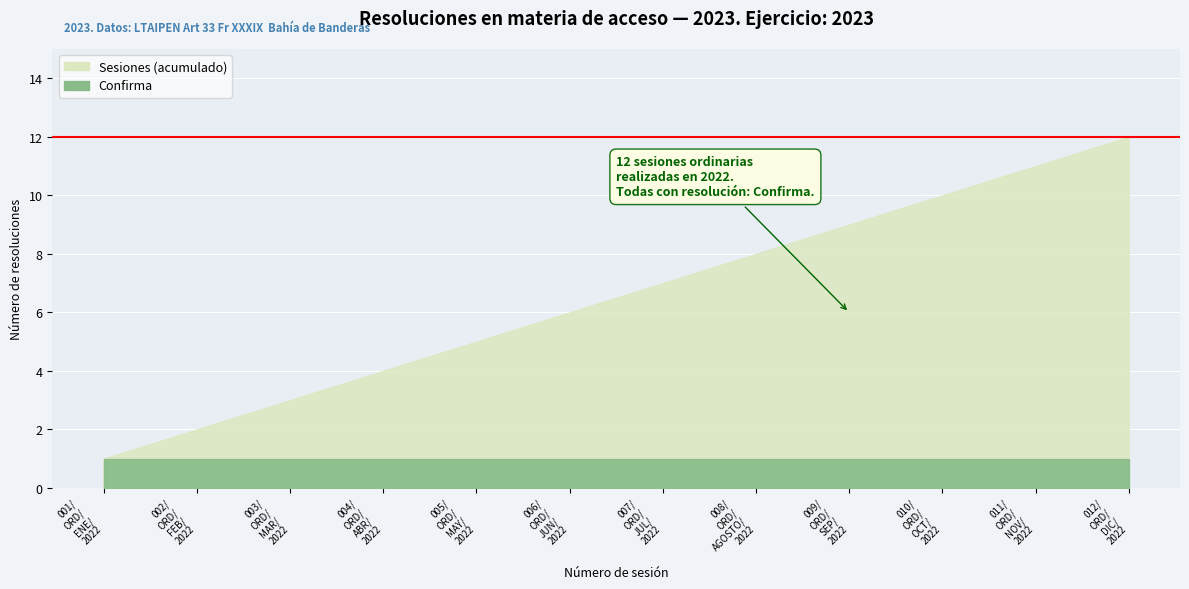

Rank the series by their average value, from lowest to highest.

Confirma, Sesiones (acumulado)